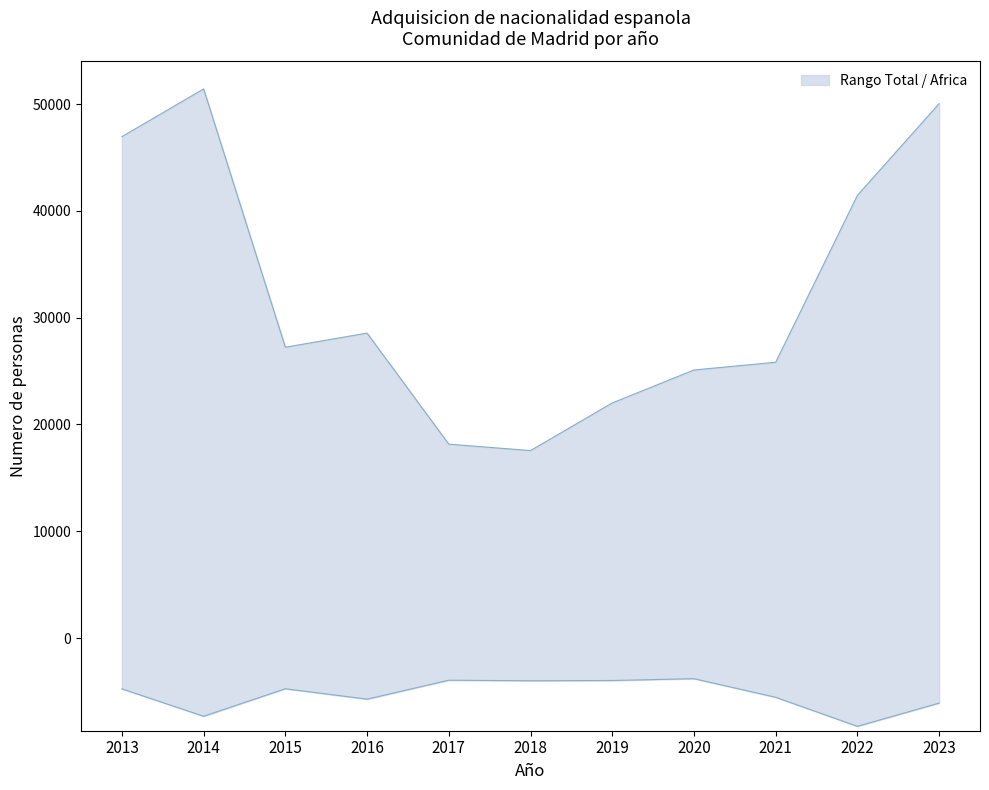

What is the value of the Africa point at the 3rd from the left?

-4742